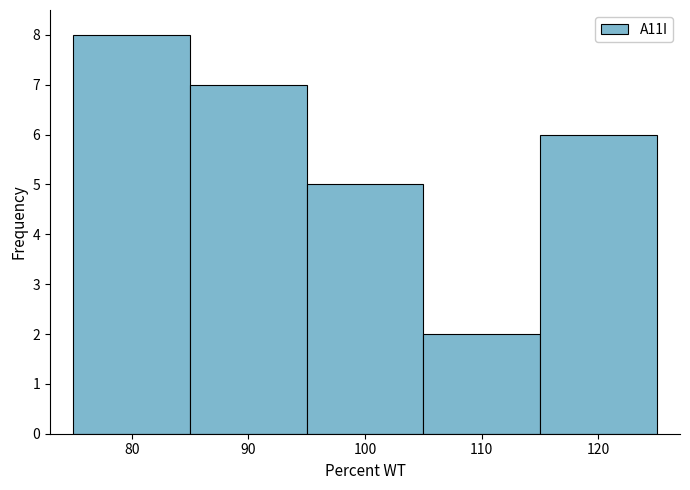

Over which range of the x-axis is the bar tallest?

75 to 85